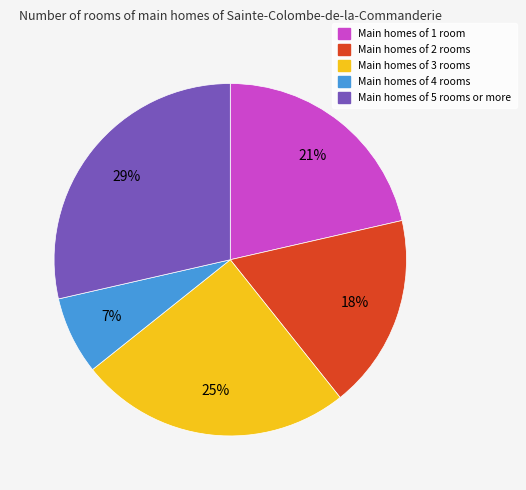

Rank the categories by value from highest to lowest.

Main homes of 5 rooms or more, Main homes of 3 rooms, Main homes of 1 room, Main homes of 2 rooms, Main homes of 4 rooms